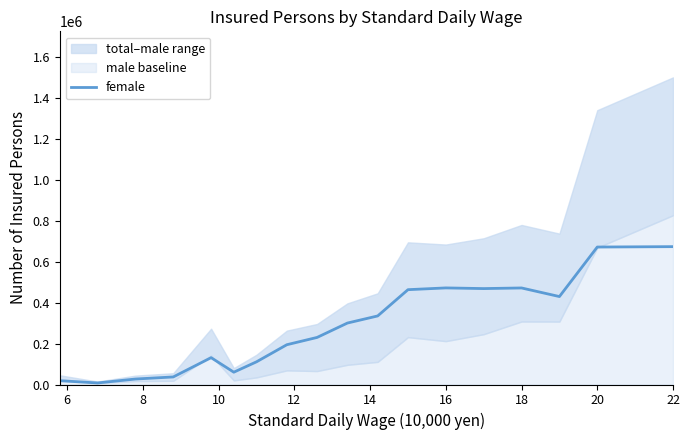

What is the sum of all values?

5095063